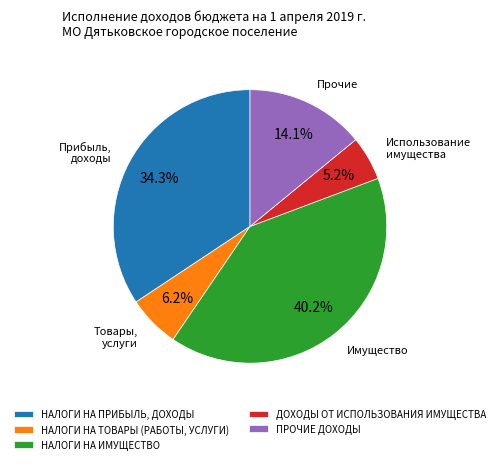

Which category has the smallest portion of the pie?

ДОХОДЫ ОТ ИСПОЛЬЗОВАНИЯ ИМУЩЕСТВА